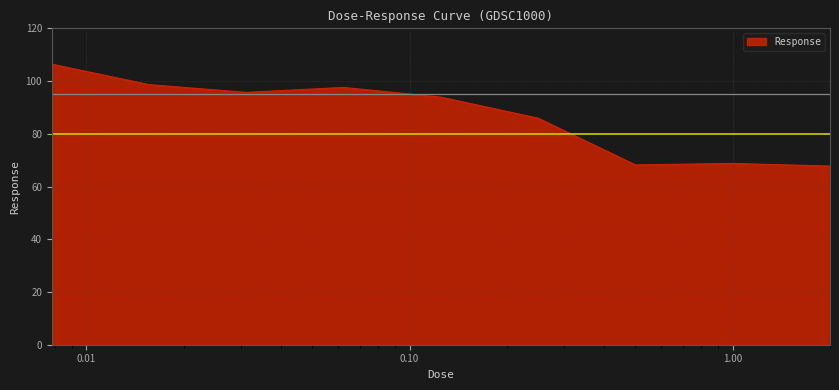

What is the smallest value displayed?

67.8